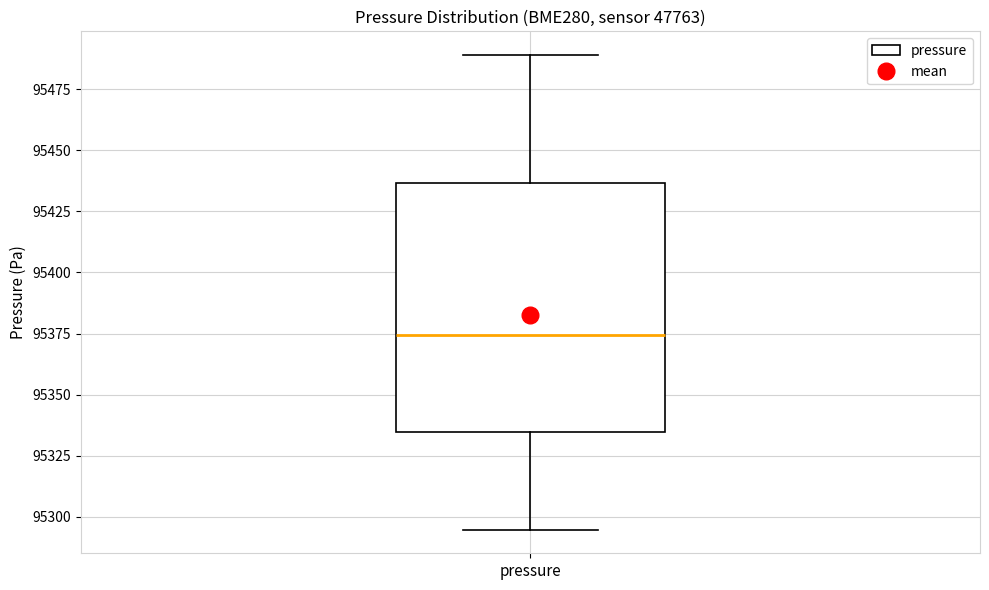

Where does the lower whisker of the box for pressure end on the y-axis? The values are not printed on the chart, so give them approximately, as read against the axis.

95295